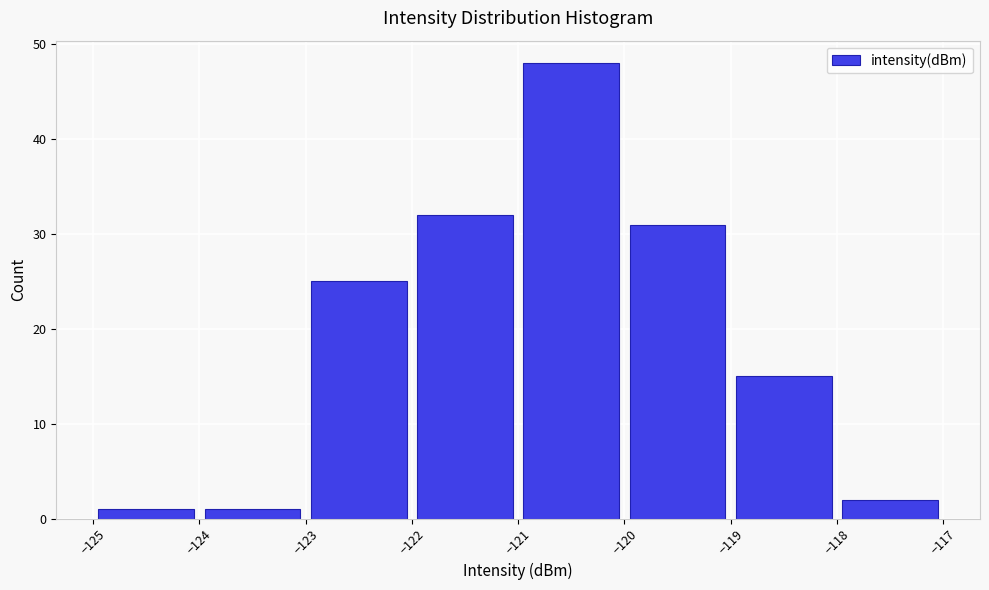

How tall is the bar that spans -125 to -124 on the x-axis? The values are not printed on the chart, so give them approximately, as read against the axis.

1